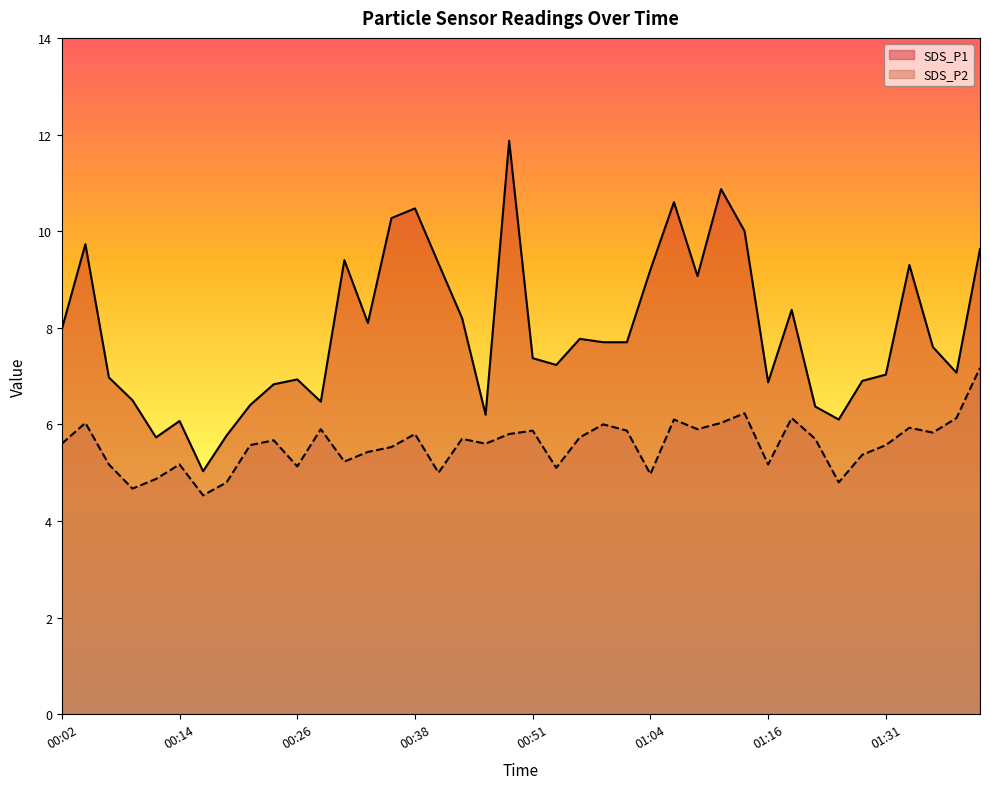

At which category does SDS_P1 reach its first local peak?

00:04